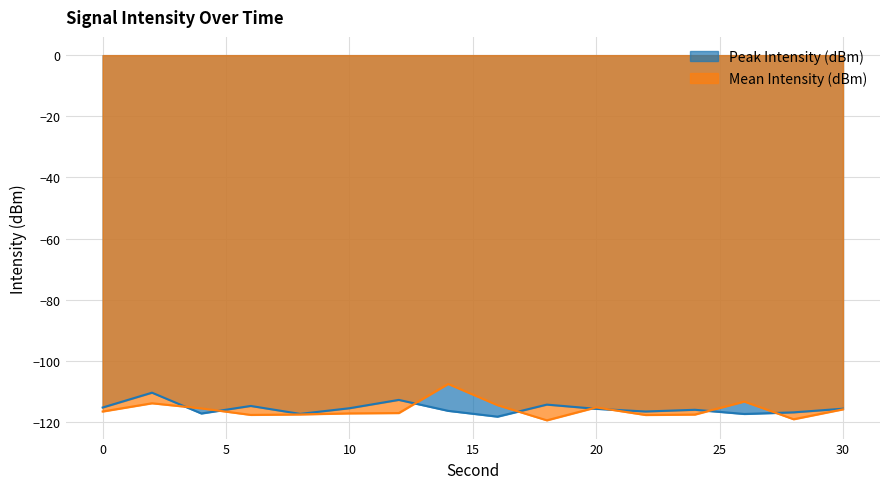

List the series in order of their overall mean, highest first.

Peak Intensity (dBm), Mean Intensity (dBm)